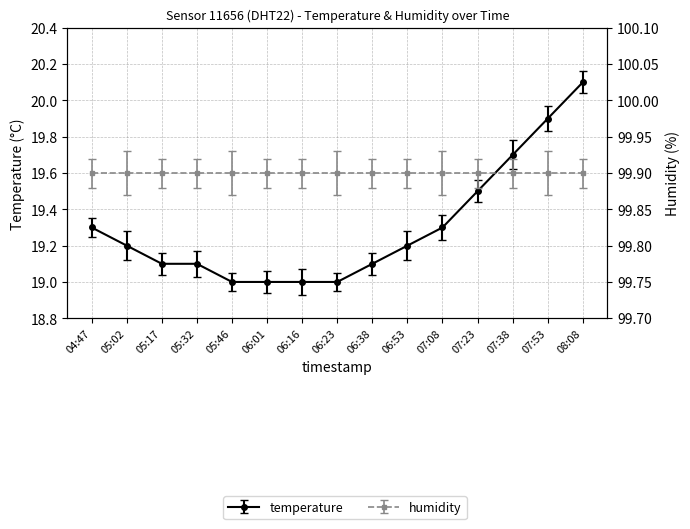

Approximately how many times larger is the value at 07:38 compared to 05:46?

1.0